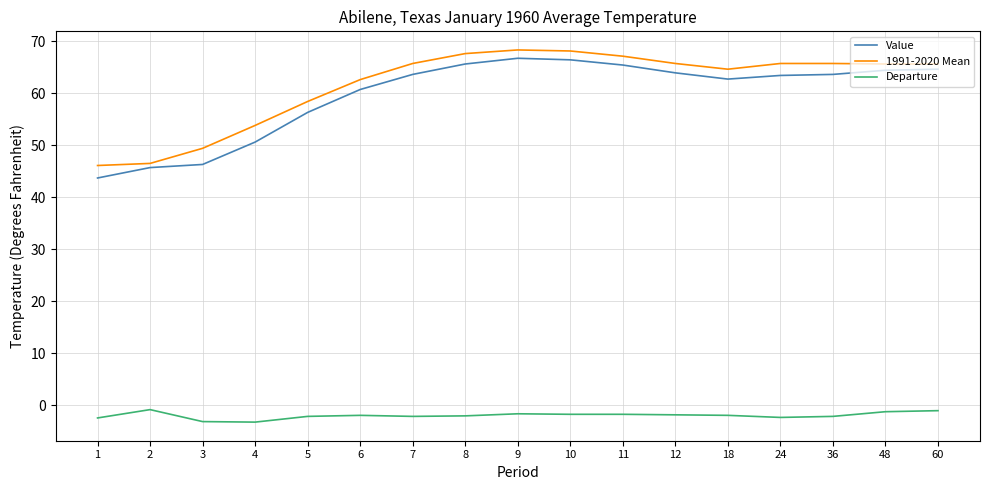

Does the chart display data point markers on the line(s)?

No